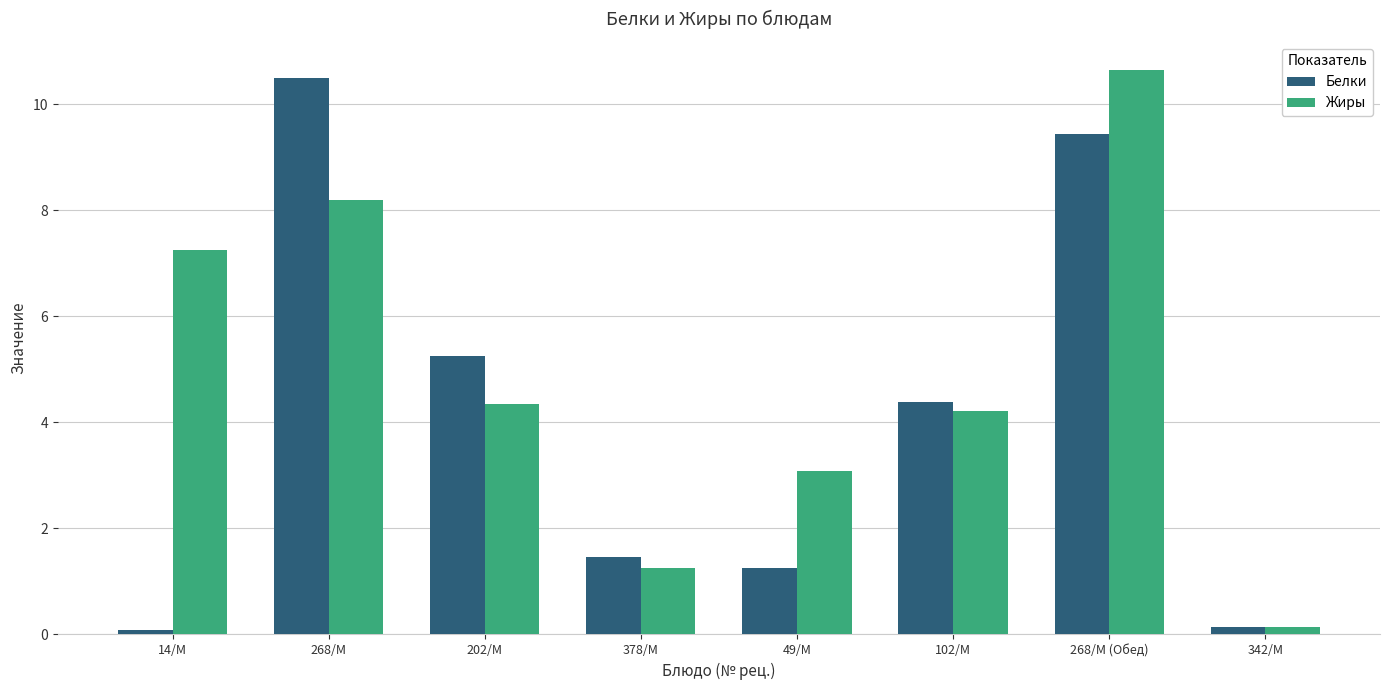

What are all the series names shown in the legend?

Белки, Жиры